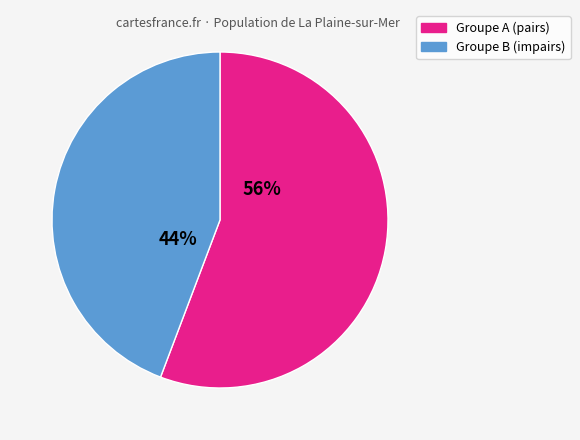

To the nearest percent, what is the average slice percentage?

50%